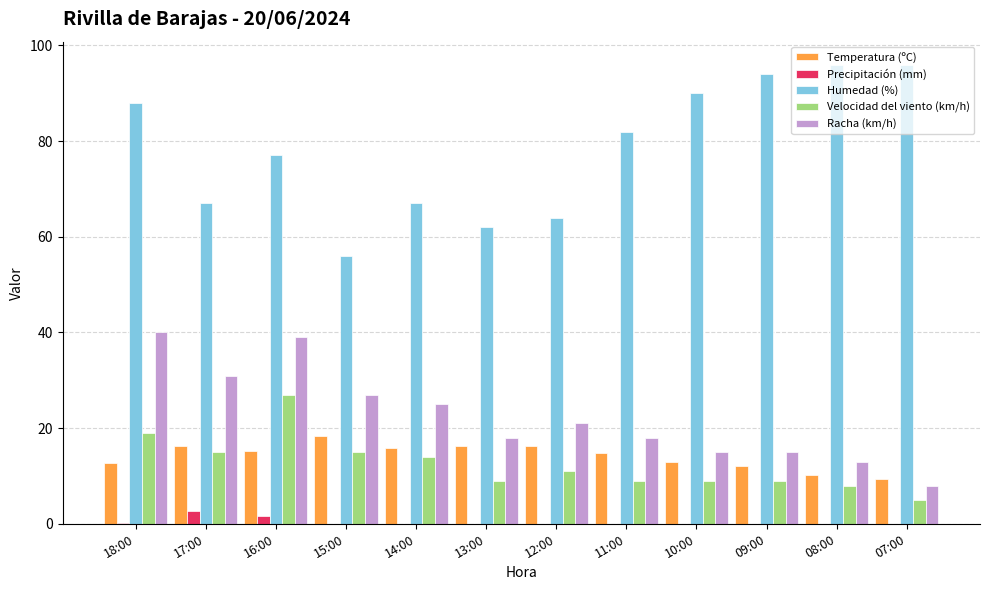

Which series changed the most between 17:00 and 08:00?

Humedad (%)